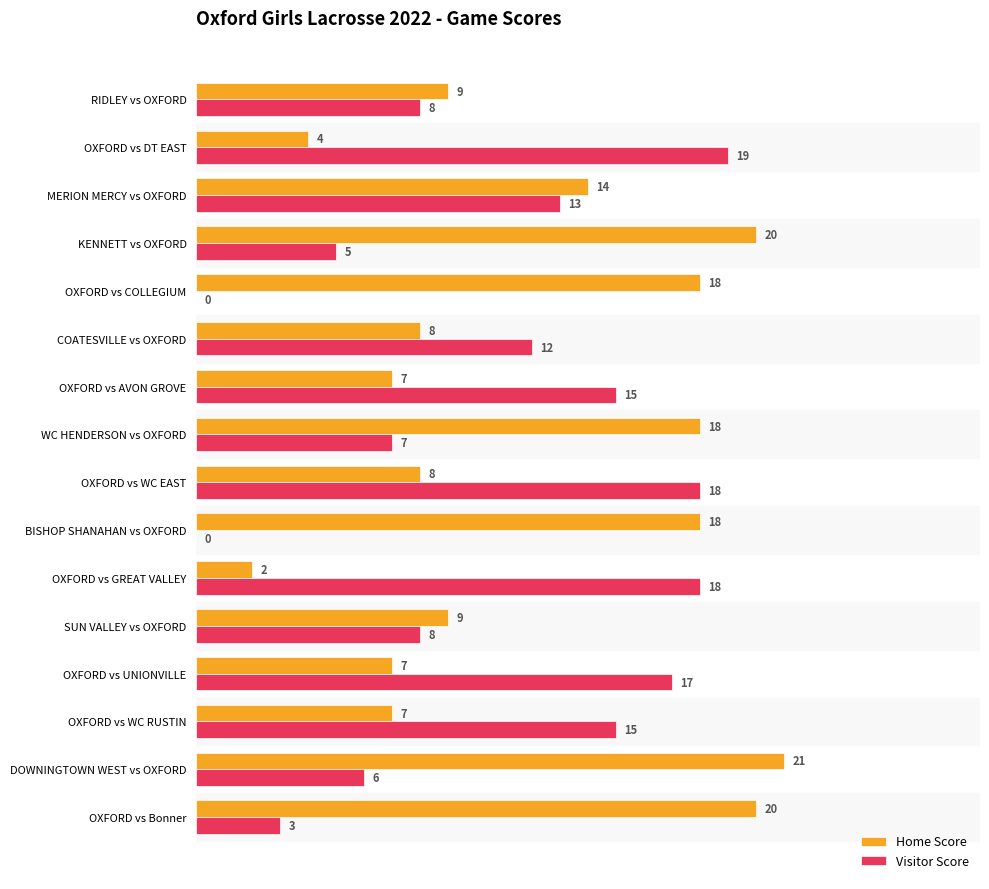

Is it true that Visitor Score equals 5 at OXFORD vs GREAT VALLEY?

False